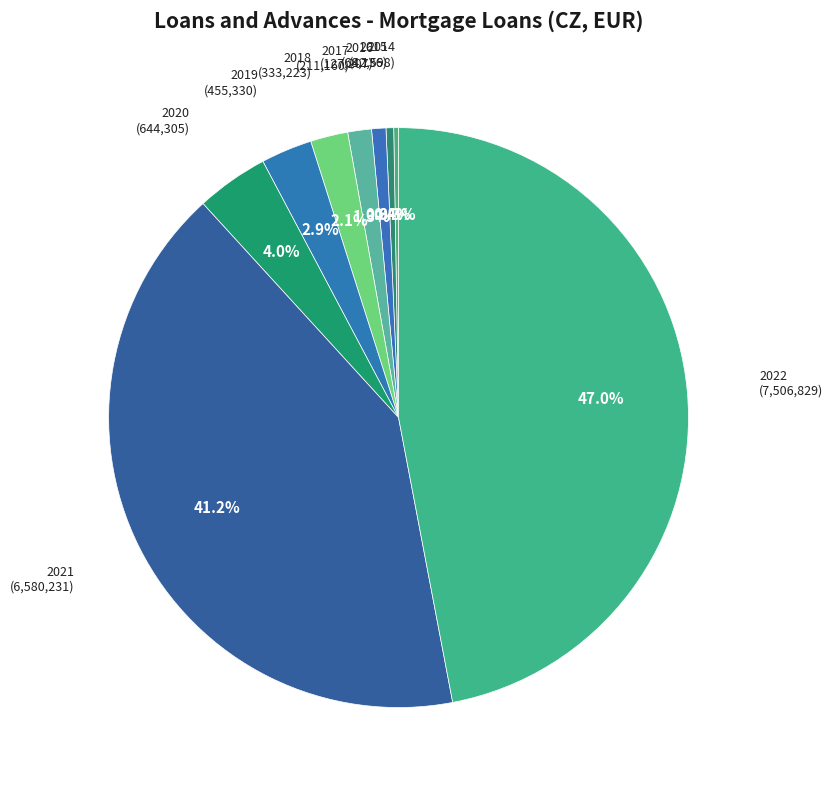

Does 2021 represent more than half of the total?

No